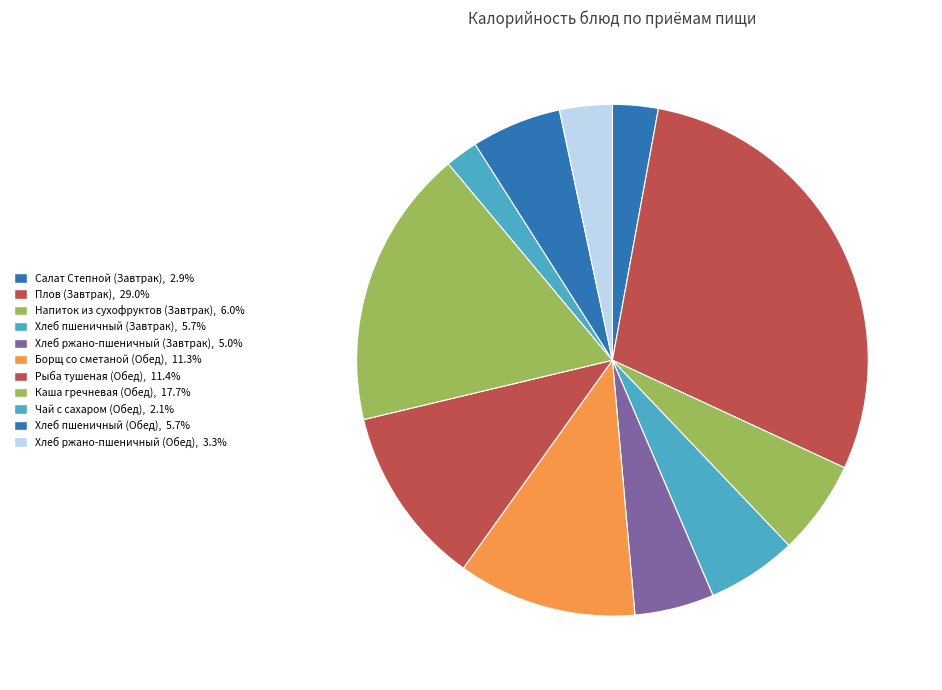

What percentage is NOT represented by Рыба тушеная (Обед)?

88.6%